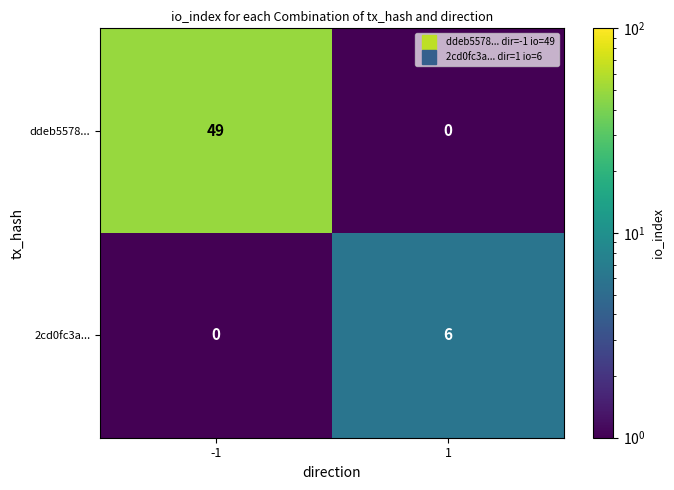

What is the greatest value displayed?

49